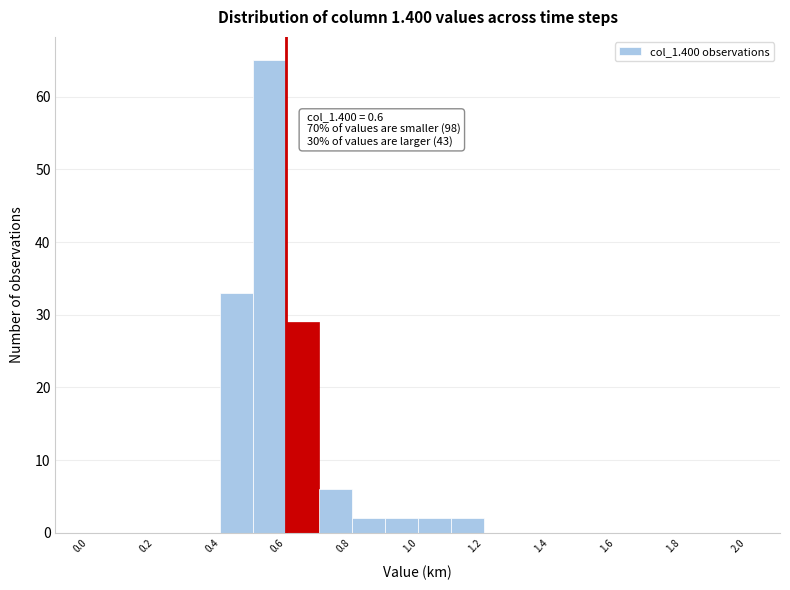

Over which range of the x-axis is the bar tallest?

0.5 to 0.6